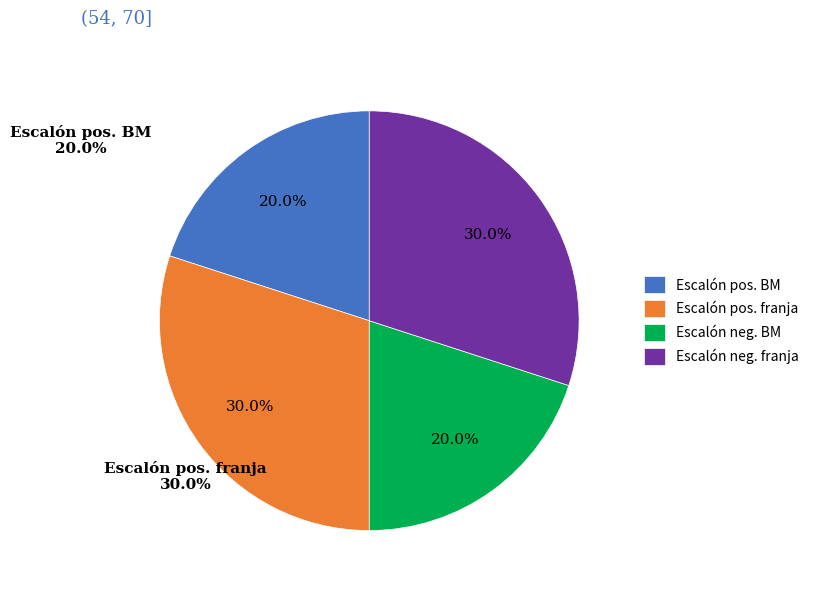

Is there any slice that represents more than half of the pie?

No